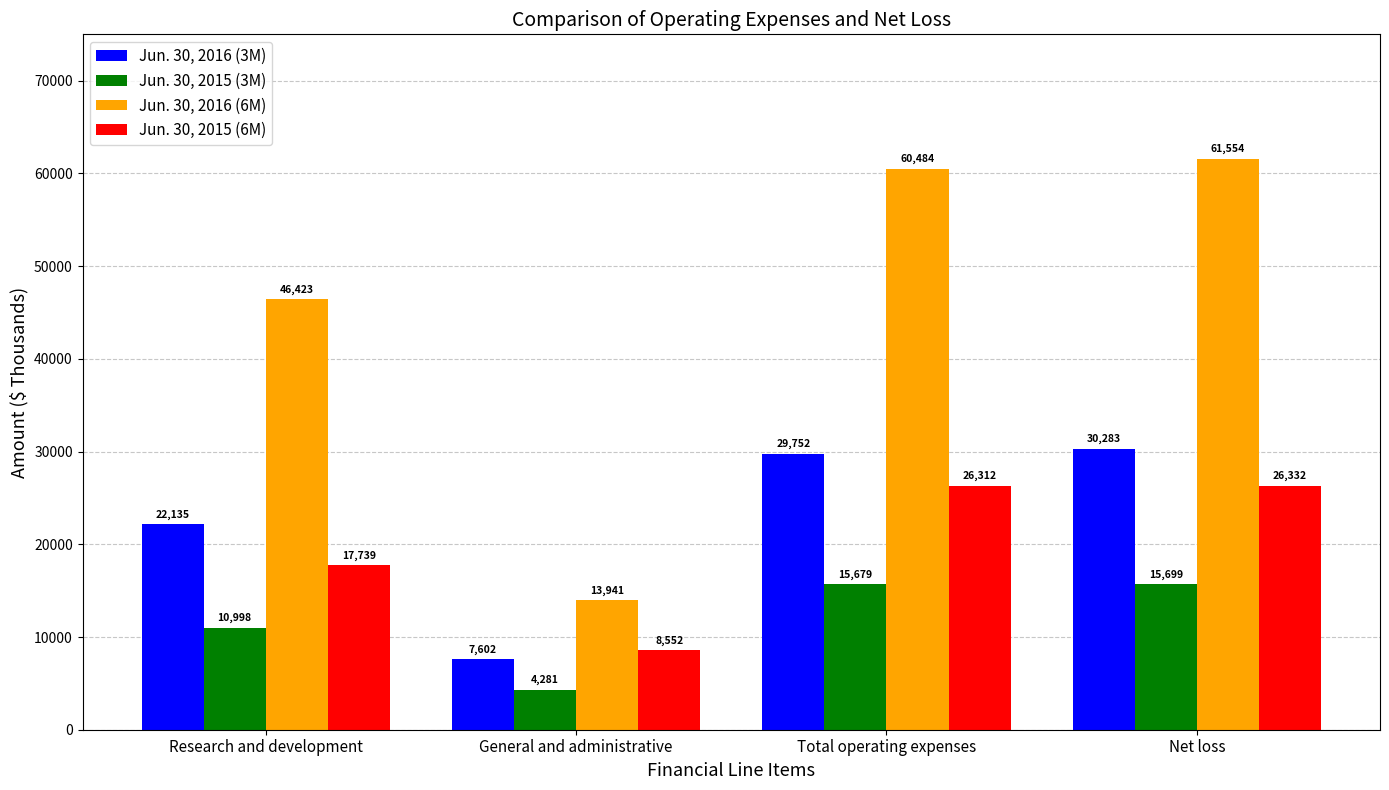

Rank the series by their maximum value, from highest to lowest.

Jun. 30, 2016 (6M), Jun. 30, 2016 (3M), Jun. 30, 2015 (6M), Jun. 30, 2015 (3M)